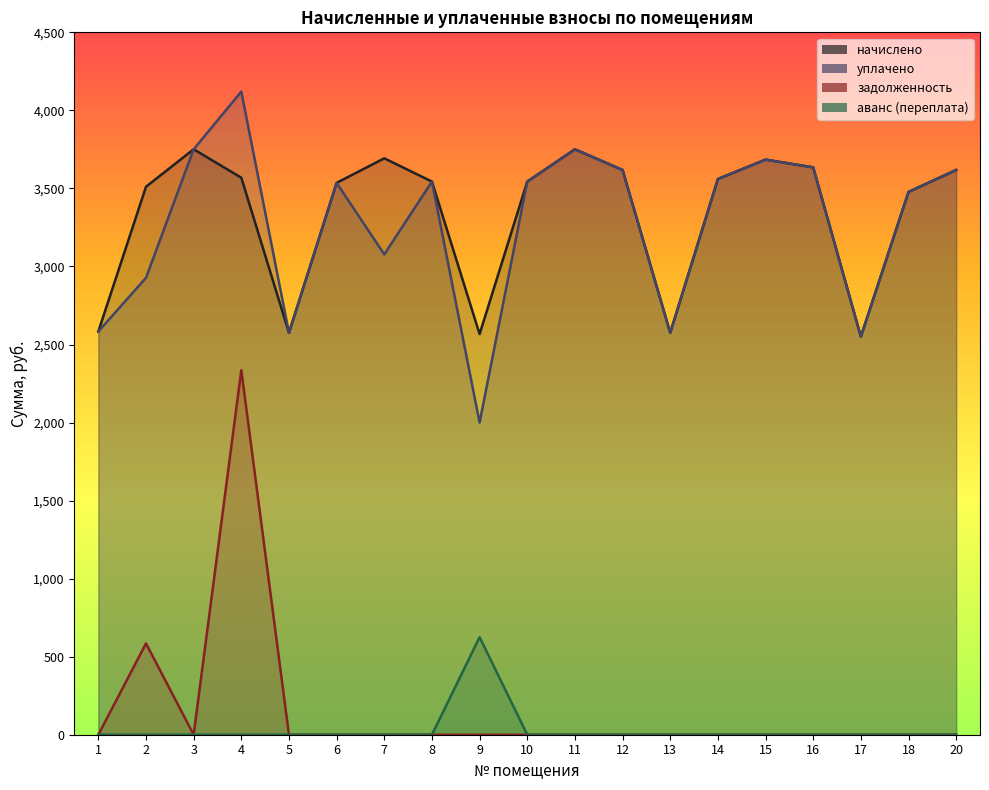

At how many categories does at least one series exceed 3121?

14